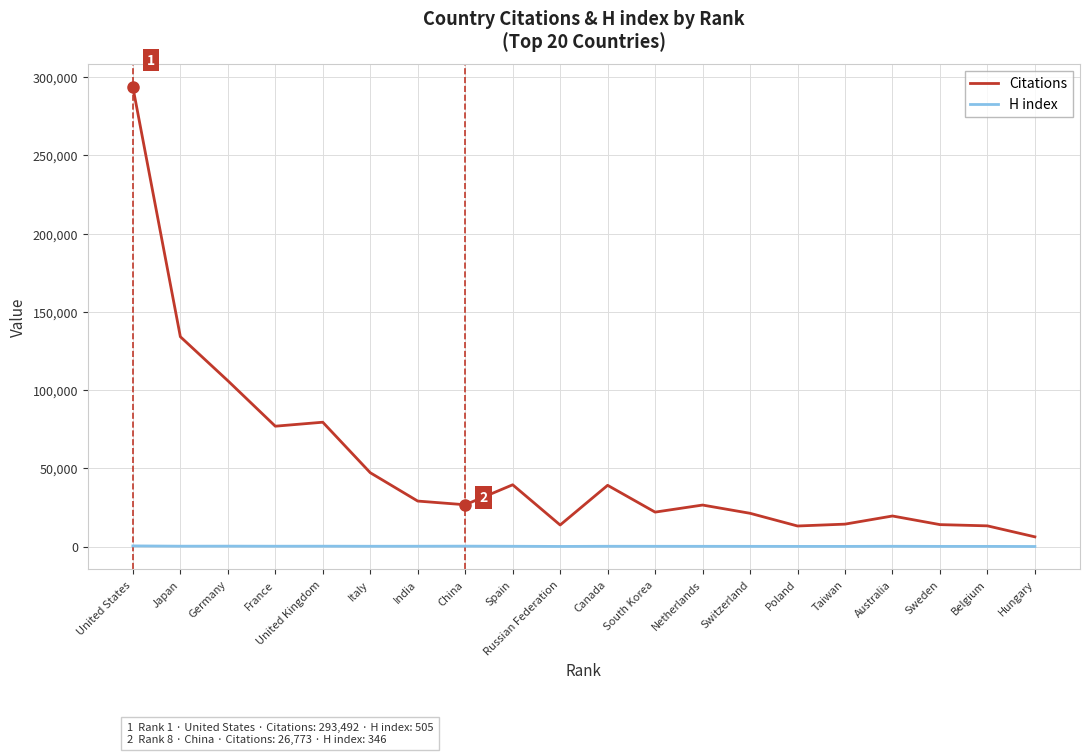

The Citations series shows 22073 at South Korea. True or false?

True